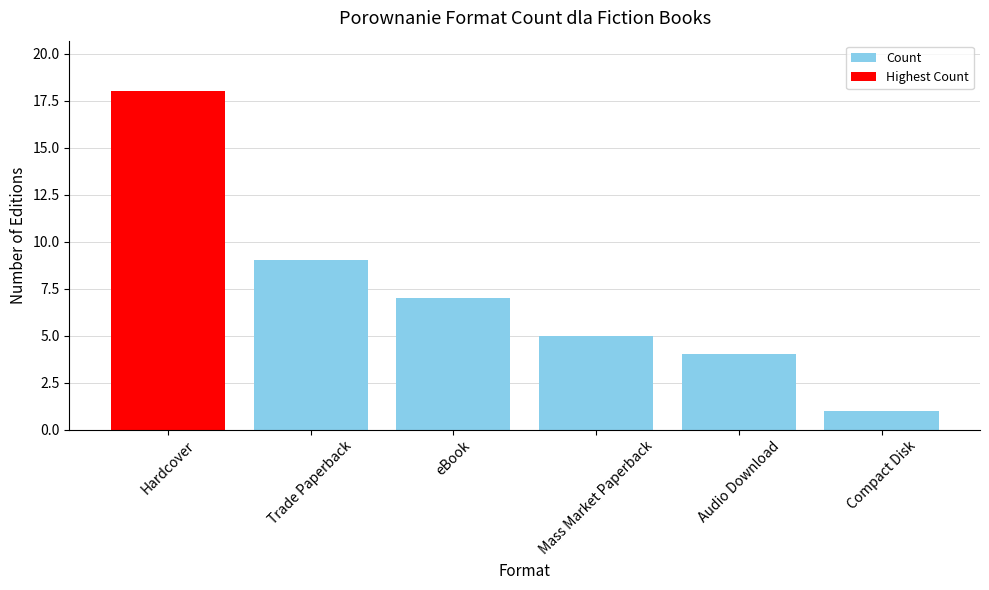

Which label corresponds to the smallest value in the chart?

Compact Disk